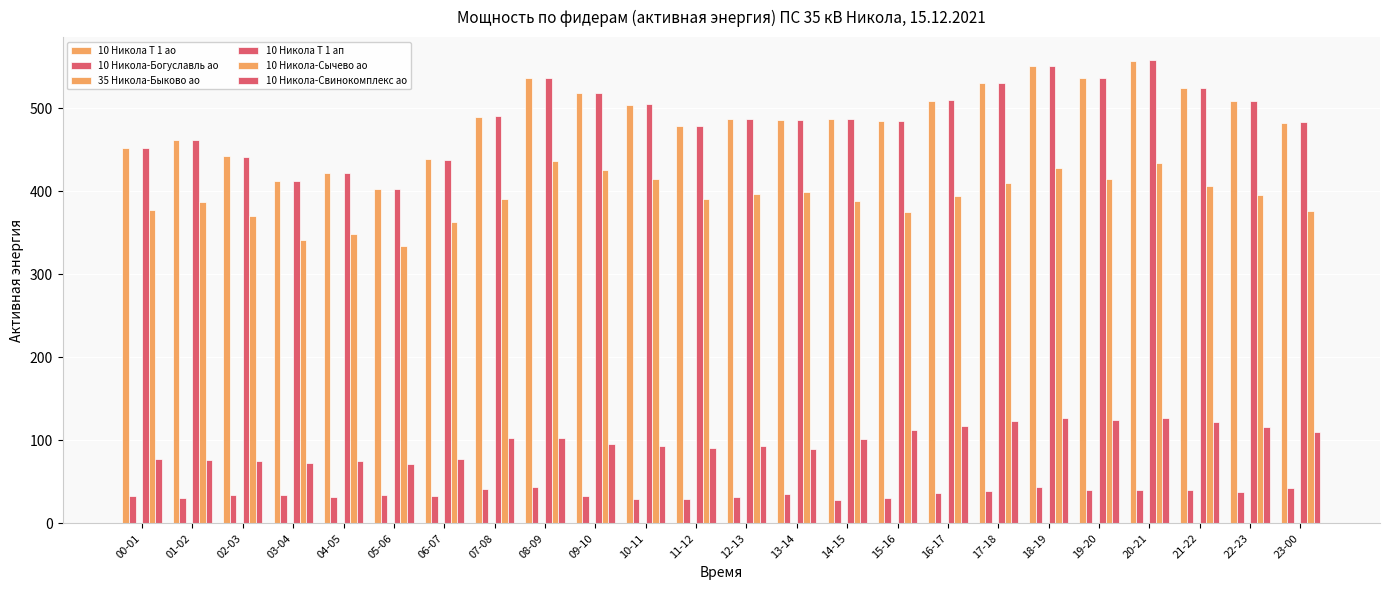

Which series has the widest spread of values?

10 Никола Т 1 ап